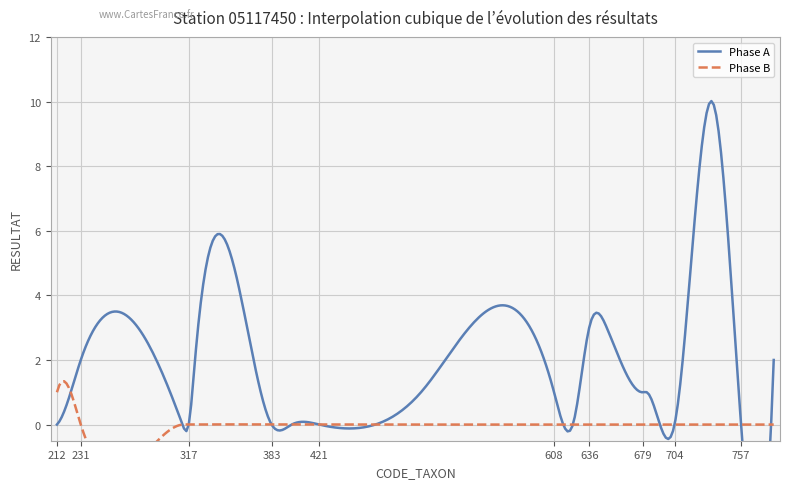

What is the approximate value of Total RESULTAT per CODE_TAXON at 734, to the nearest 10?

10